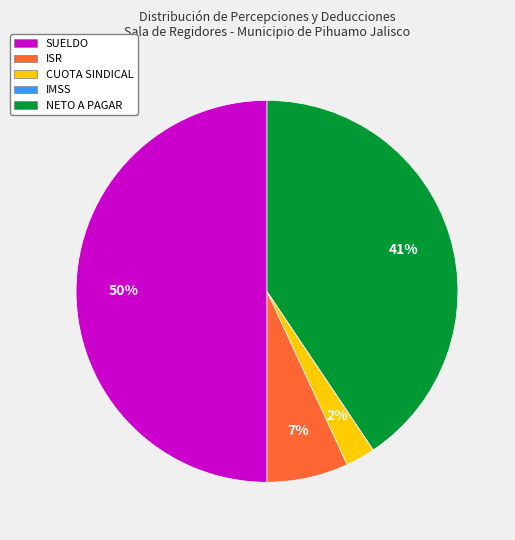

Combined, do ISR and CUOTA SINDICAL account for over 50%?

No